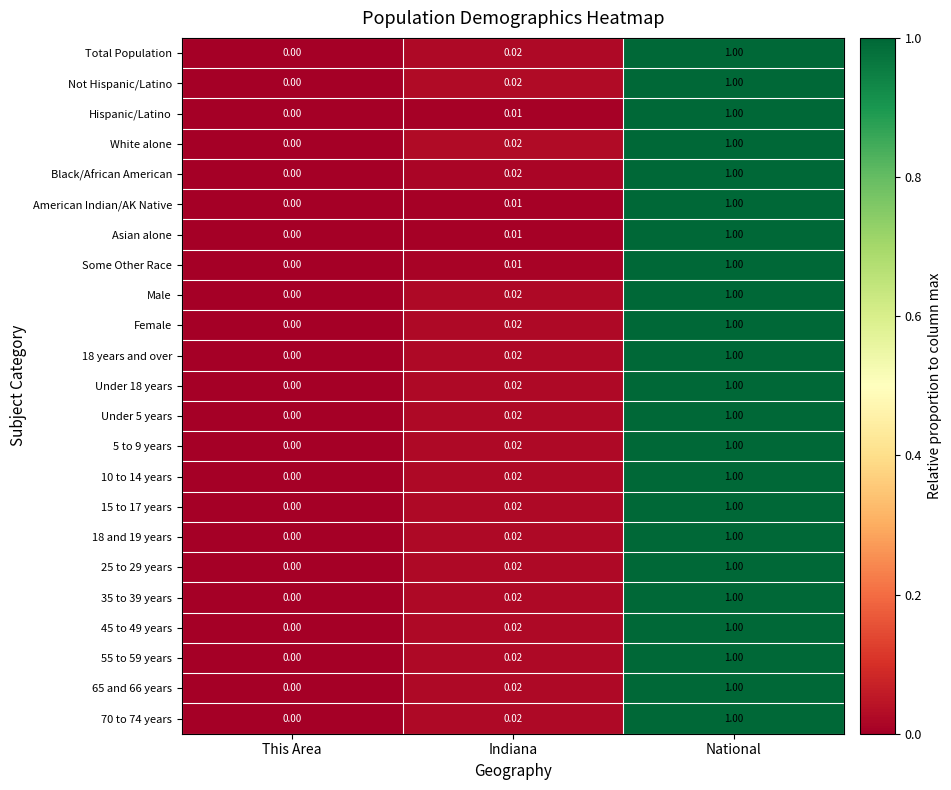

Rank the categories by 55 to 59 years value from highest to lowest.

National, Indiana, This Area